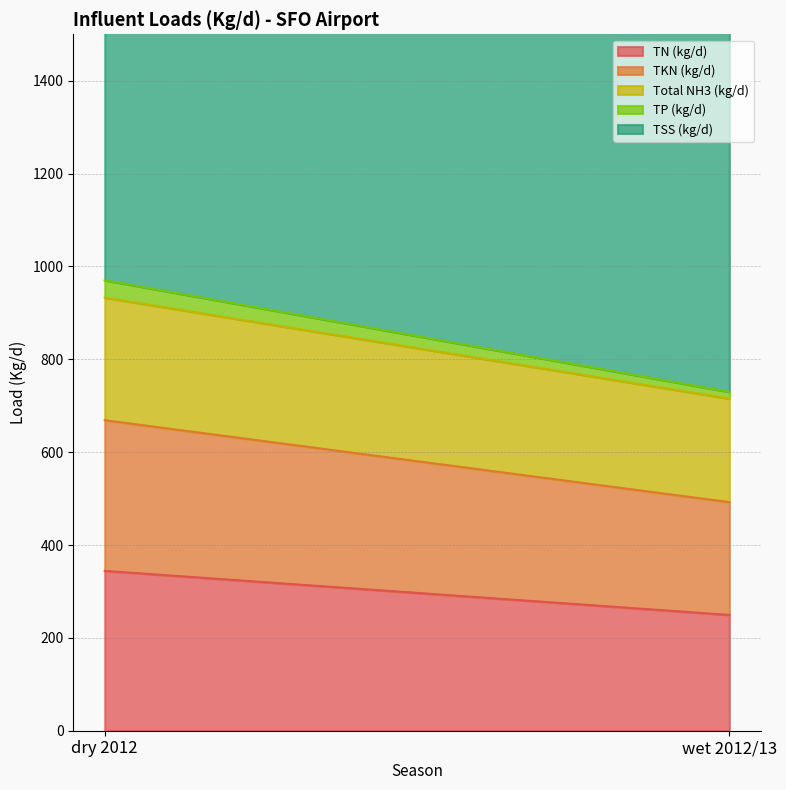

Reading left to right, list all the values displayed in this chart.

TN (kg/d): dry 2012=344.3	wet 2012/13=249.4
TKN (kg/d): dry 2012=324.5	wet 2012/13=242.9
Total NH3 (kg/d): dry 2012=264.0	wet 2012/13=223.0
TP (kg/d): dry 2012=37.4	wet 2012/13=14.4
TSS (kg/d): dry 2012=1386.4	wet 2012/13=1095.2